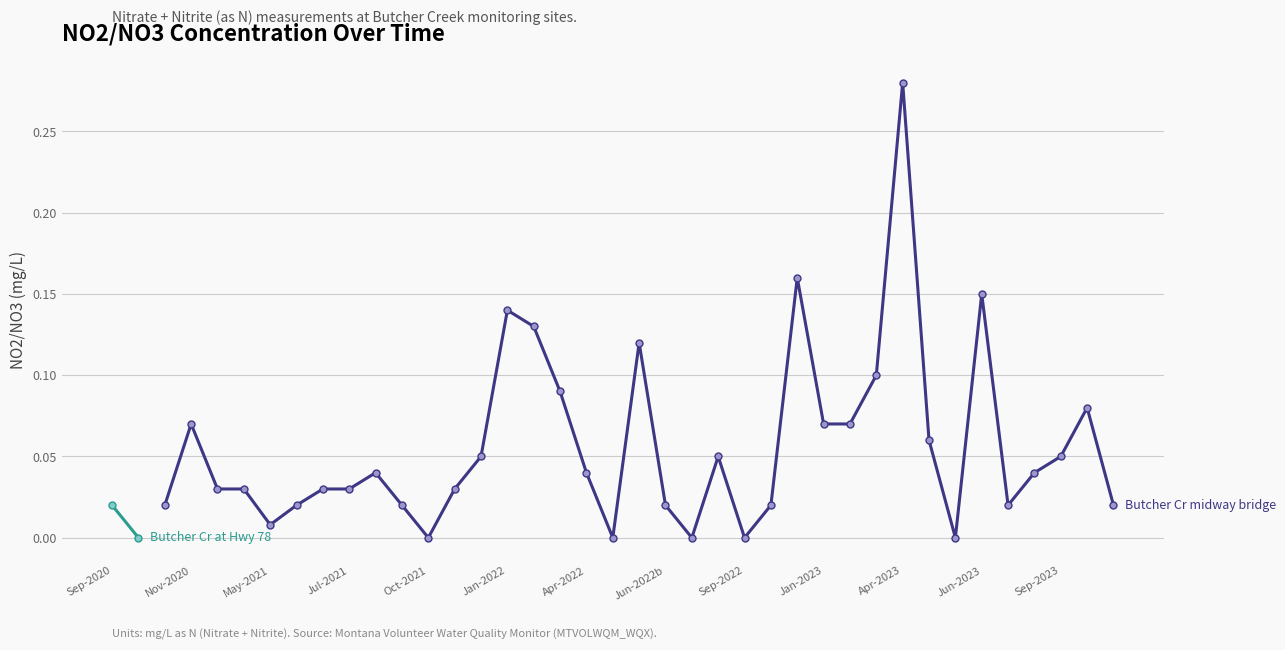

The chart shows a value of 0.0 at Jan-2022. True or false?

False